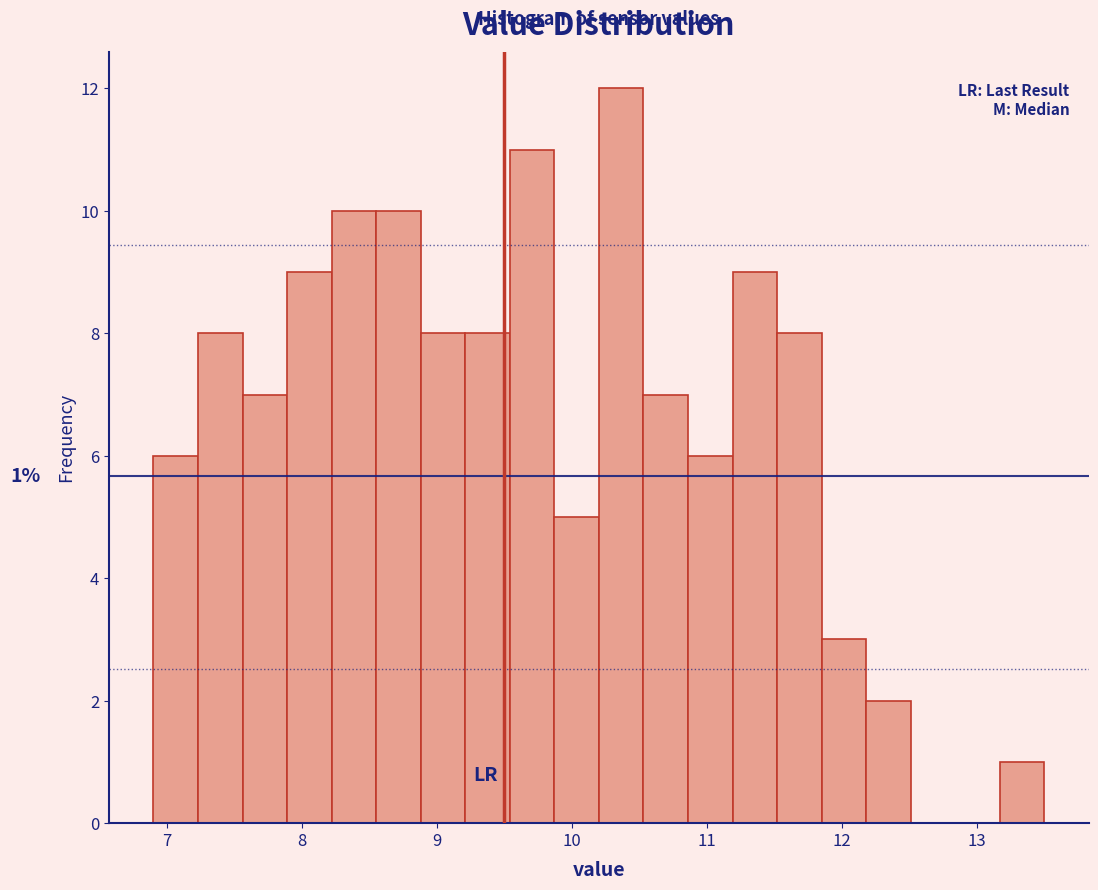

Around what value on the x-axis is the tallest bar? Give the approximate position of its centre, as read against the axis.

10.4